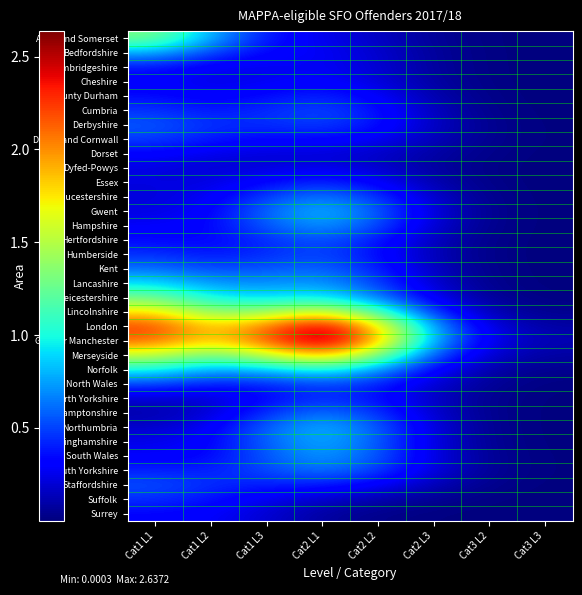

Count the number of categories in the chart.

8